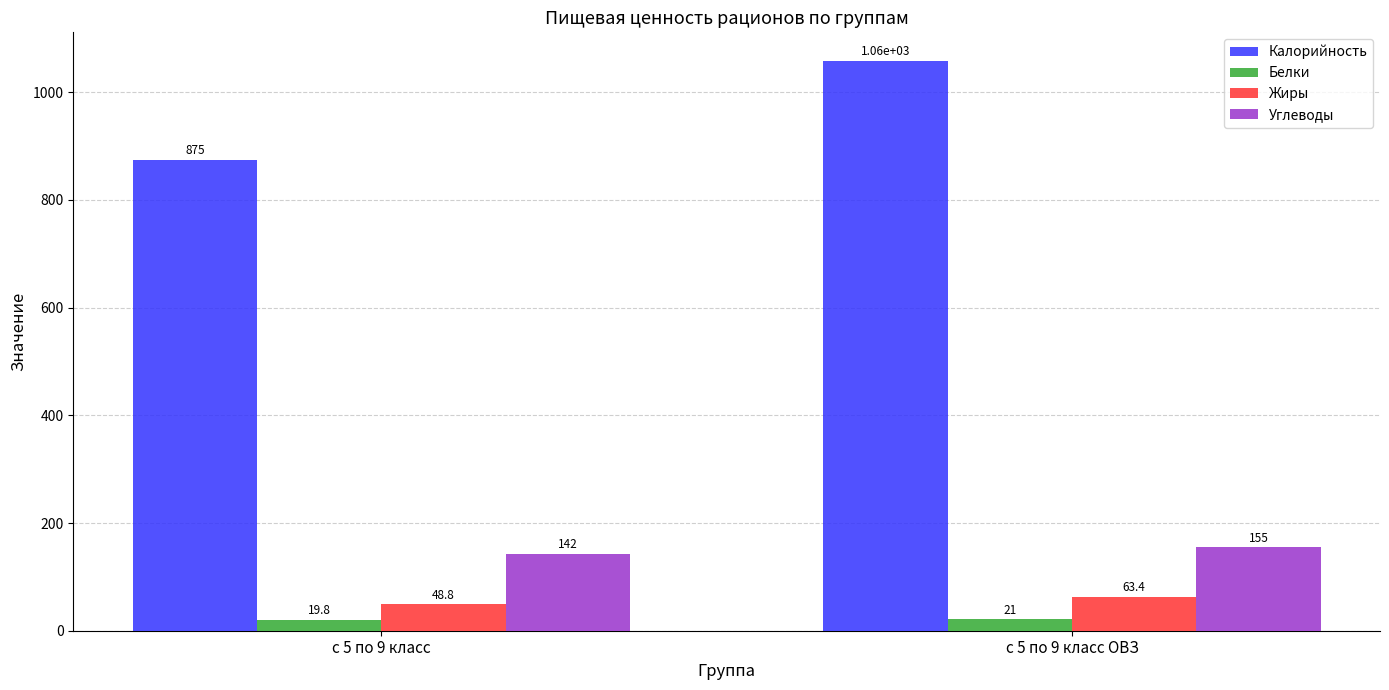

True or false: Калорийность has a value of 354.3 at с 5 по 9 класс.

False